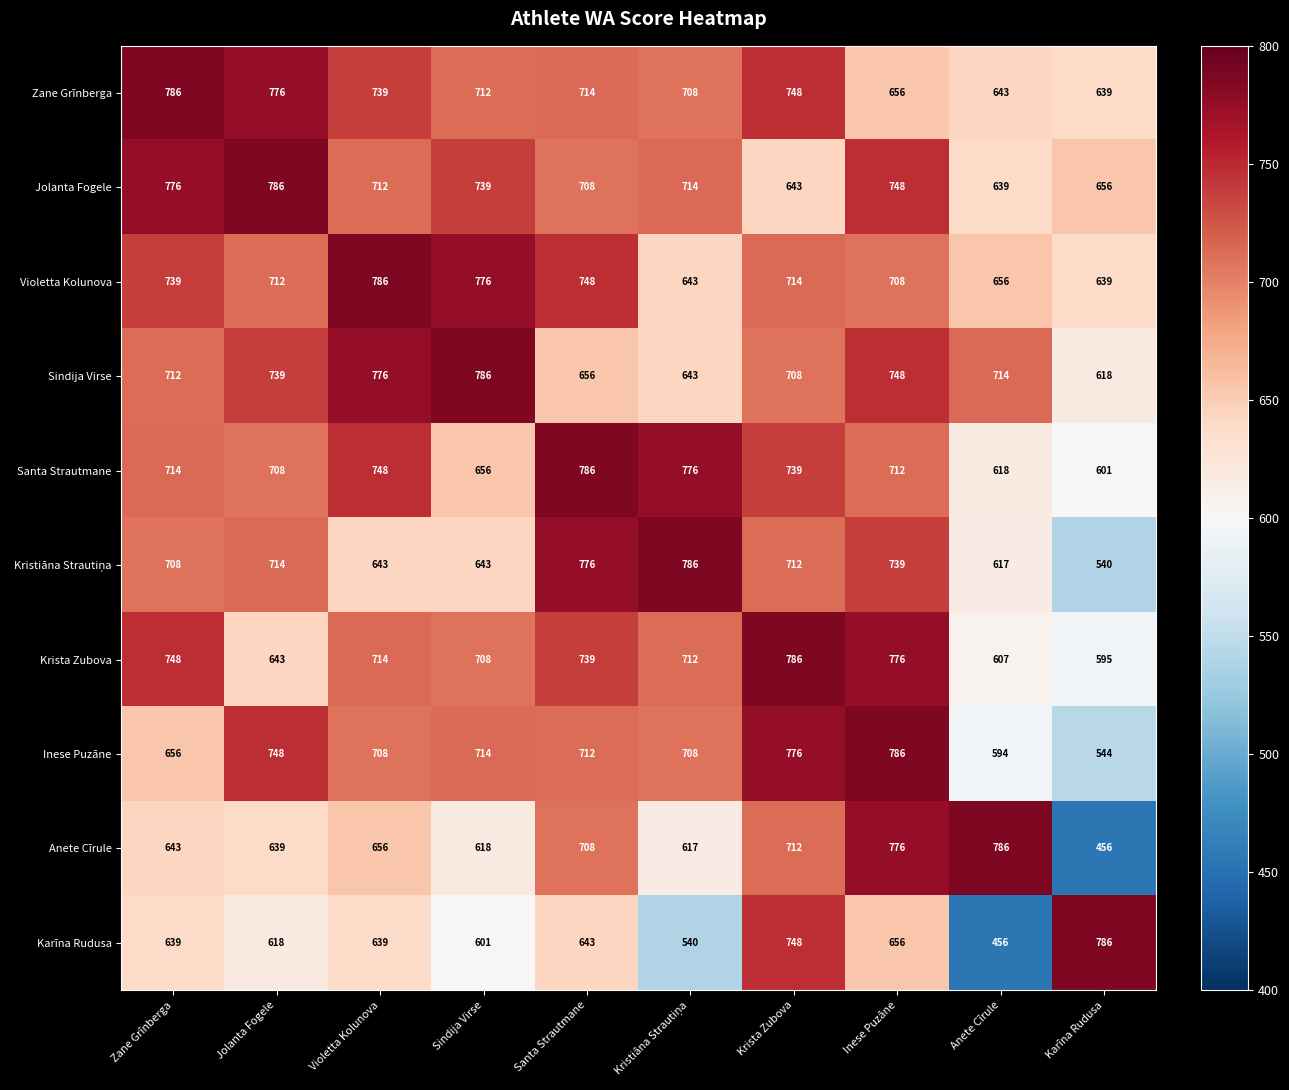

Count the number of categories in the chart.

10